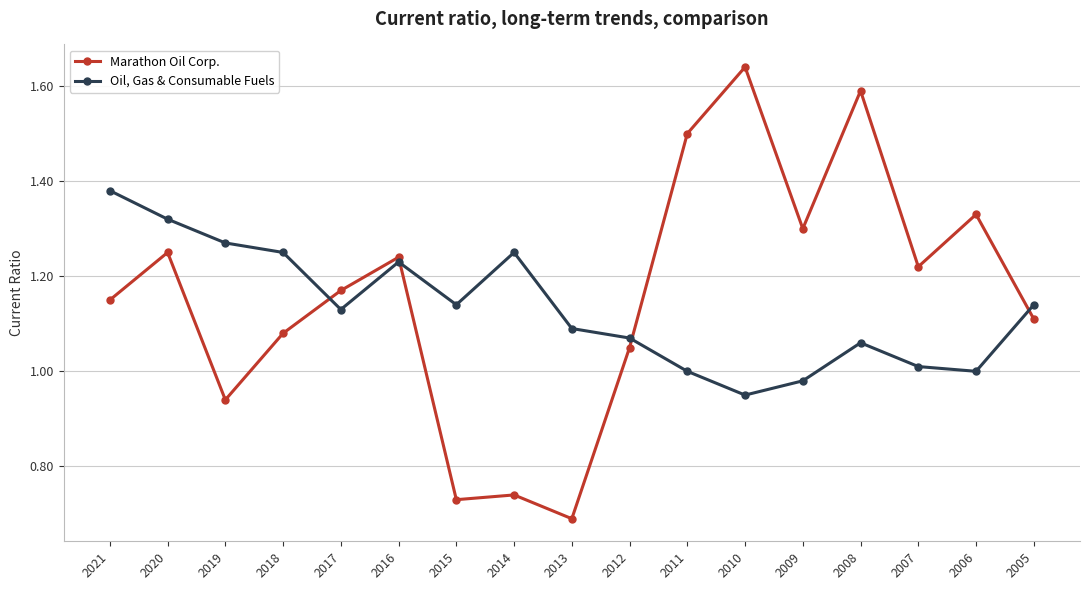

What is the lowest value of the Marathon Oil Corp. series?

0.7